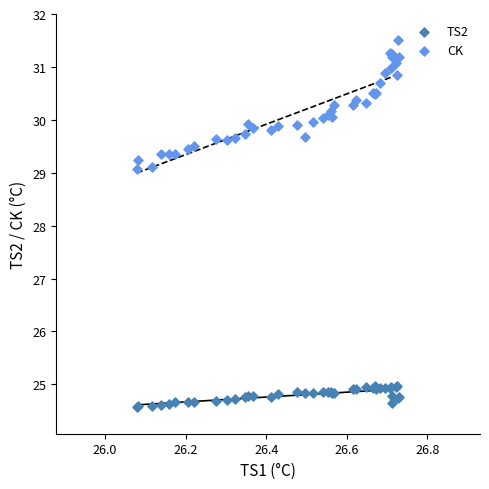

Which series contains the lowest Y value?

TS2